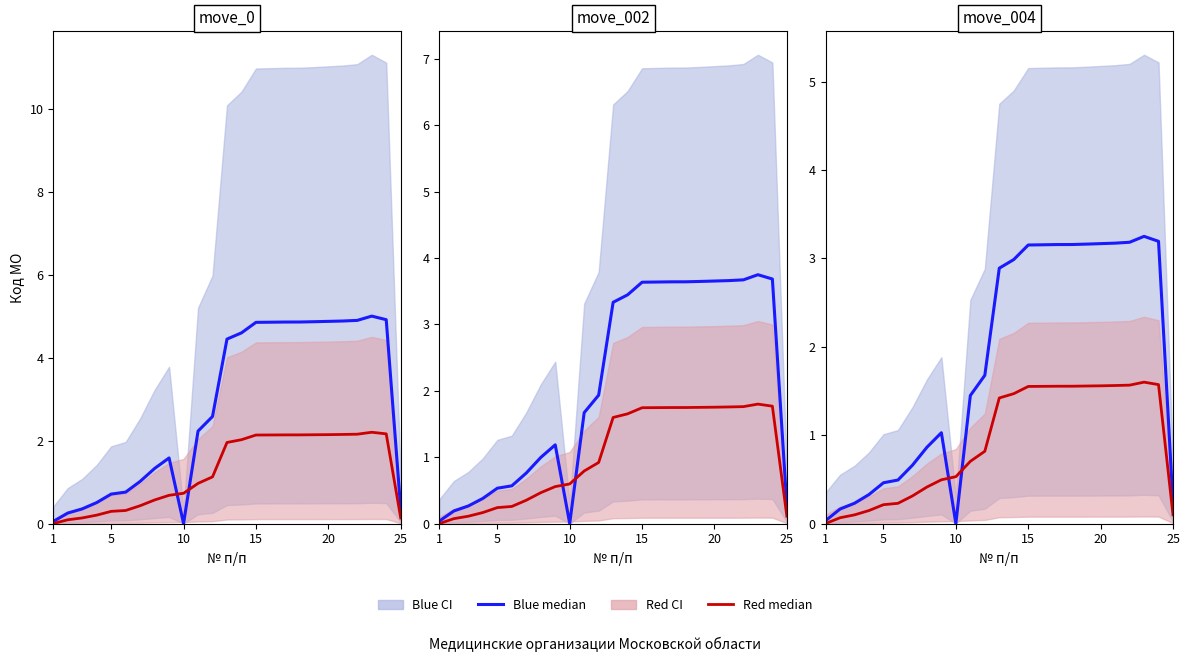

Does the chart display data point markers on the line(s)?

No